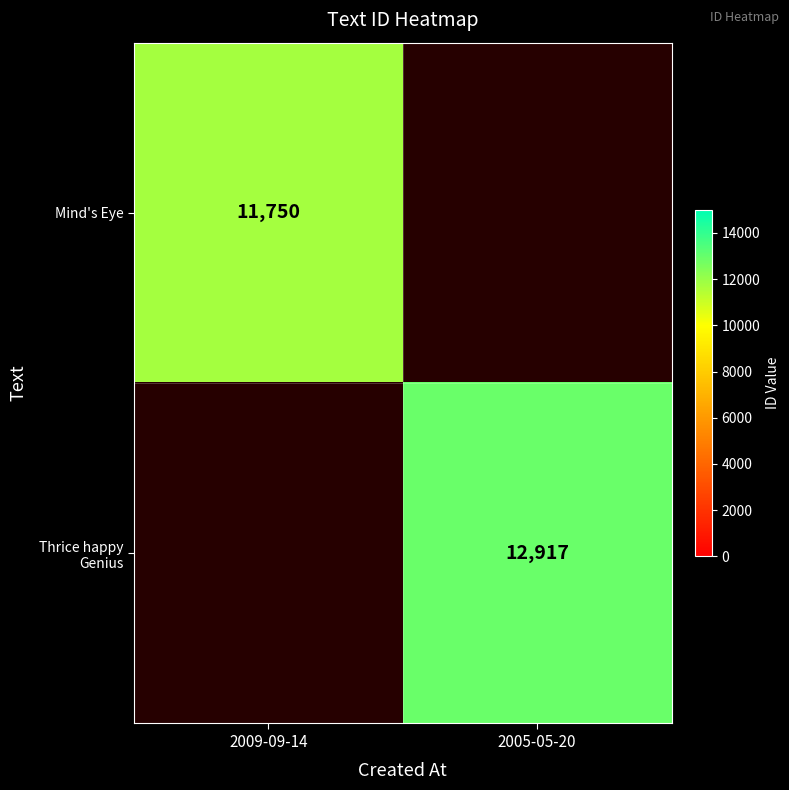

At how many categories does at least one series exceed 11818?

1